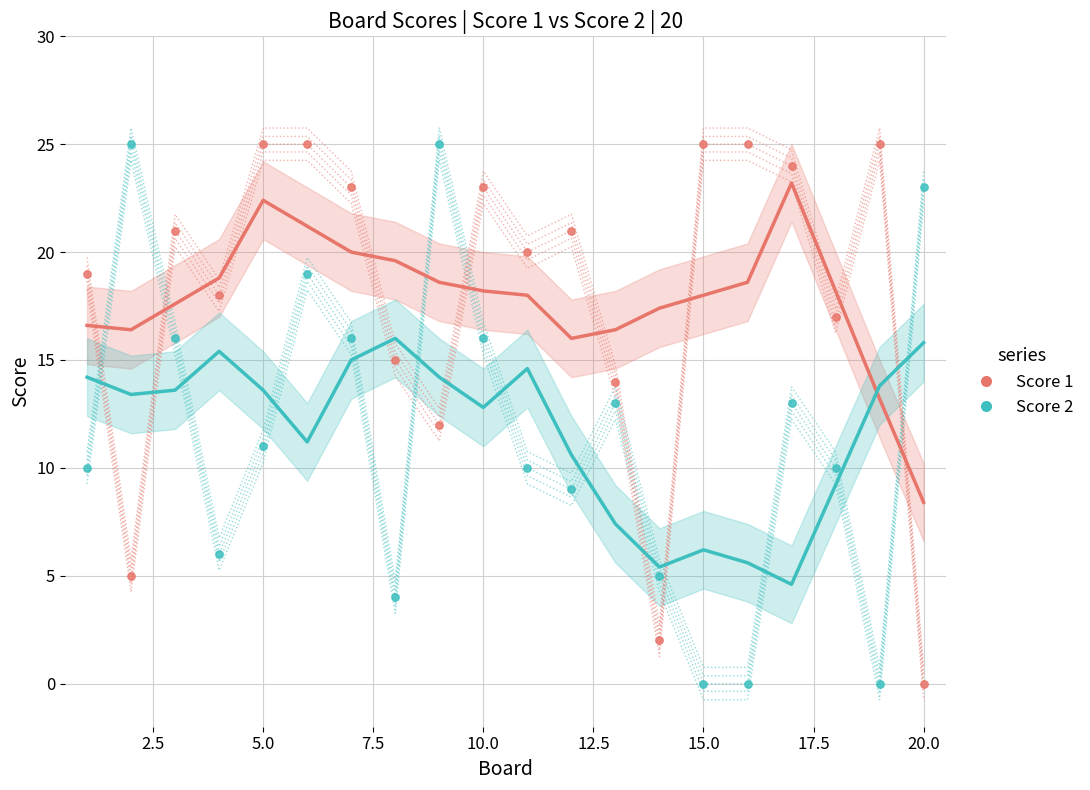

What is the X range (max minus min) for the scatter plot?

19